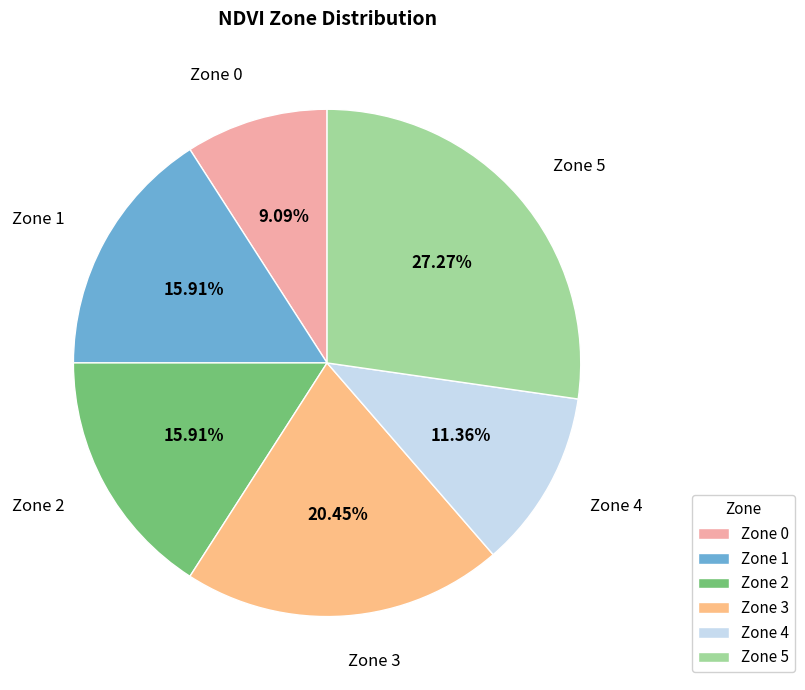

What percentage is the Zone 2 slice, to the nearest percent?

16%